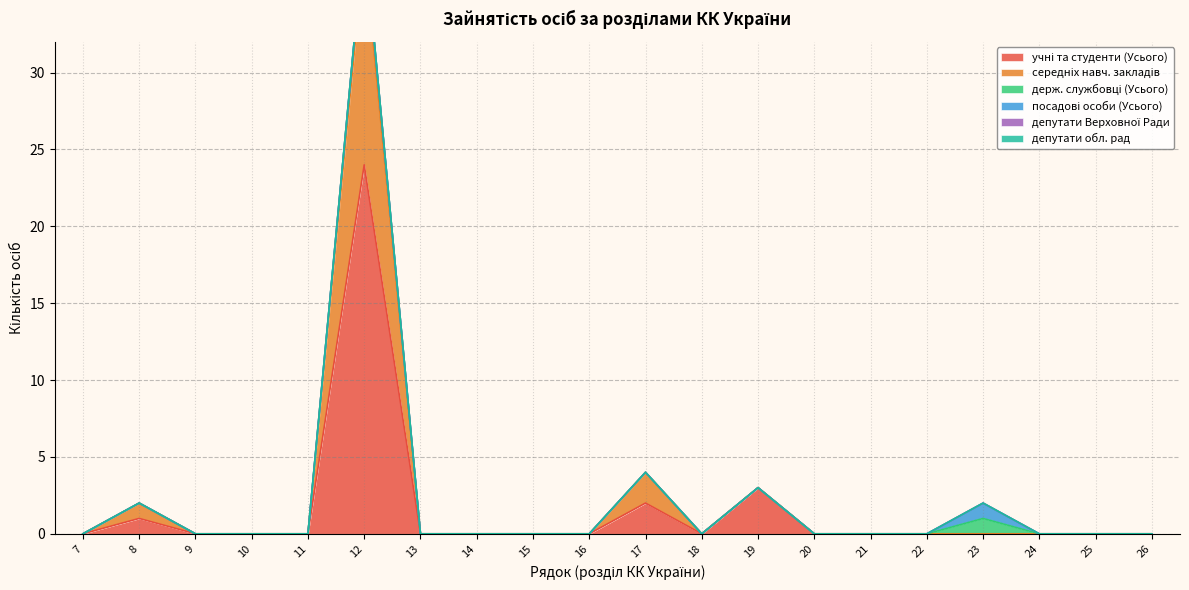

What is the highest value of the посадові особи (Усього) series?

1